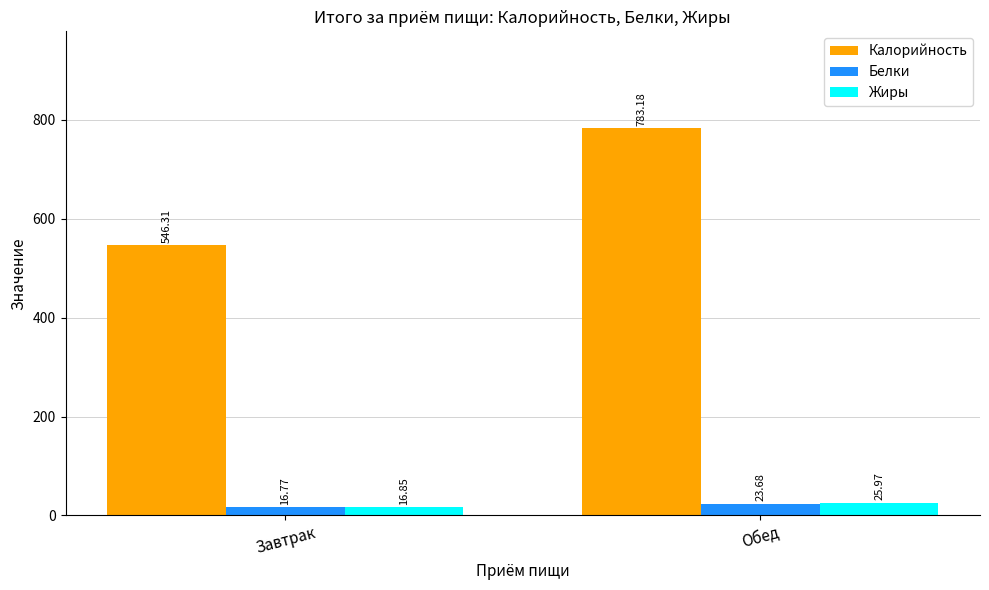

How many groups of bars are there?

2